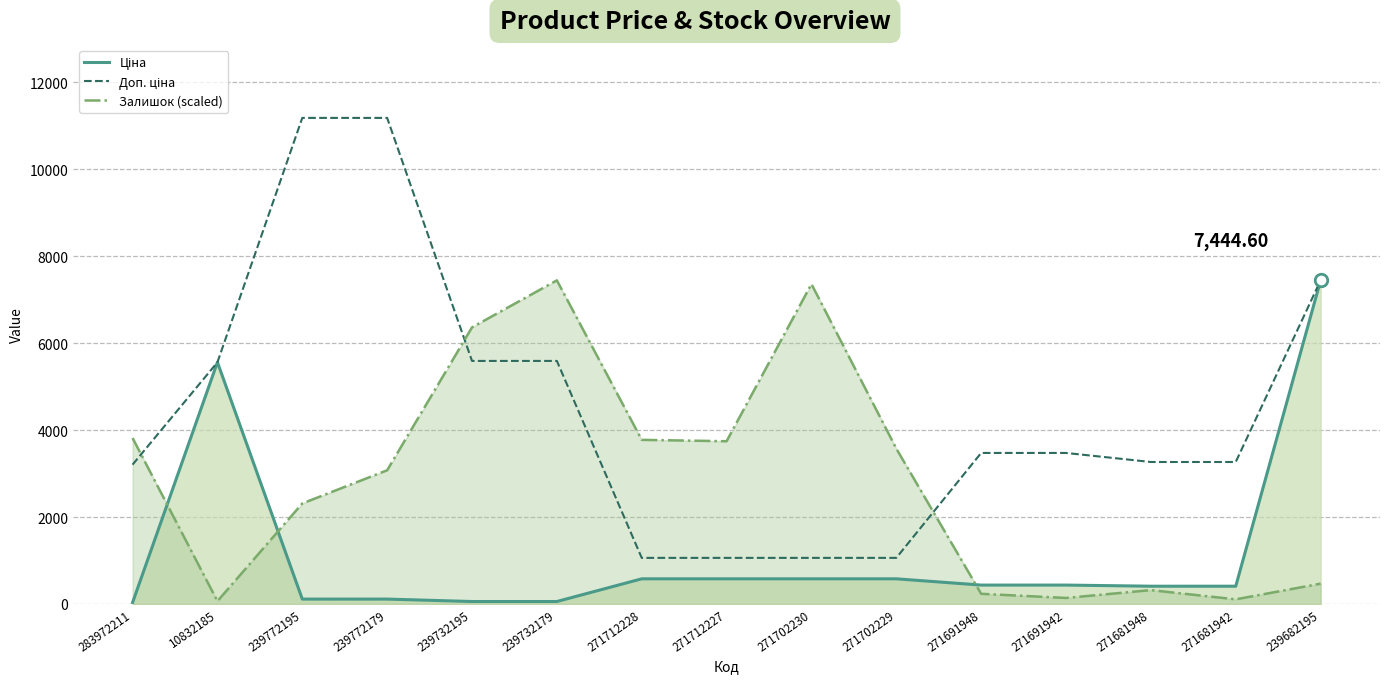

How many lines are shown in the chart?

3